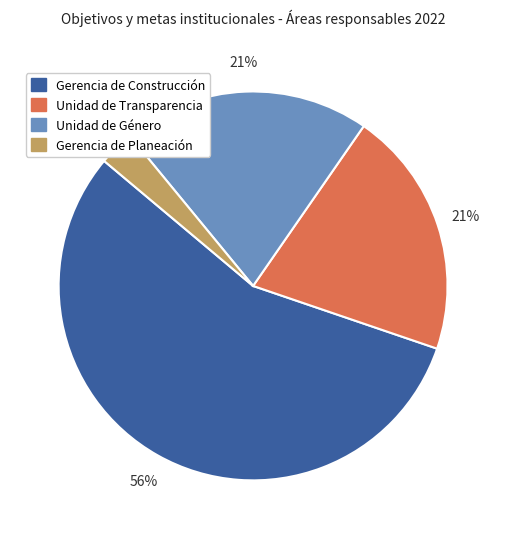

The Gerencia de Construcción slice represents 66% of the pie. True or false?

False